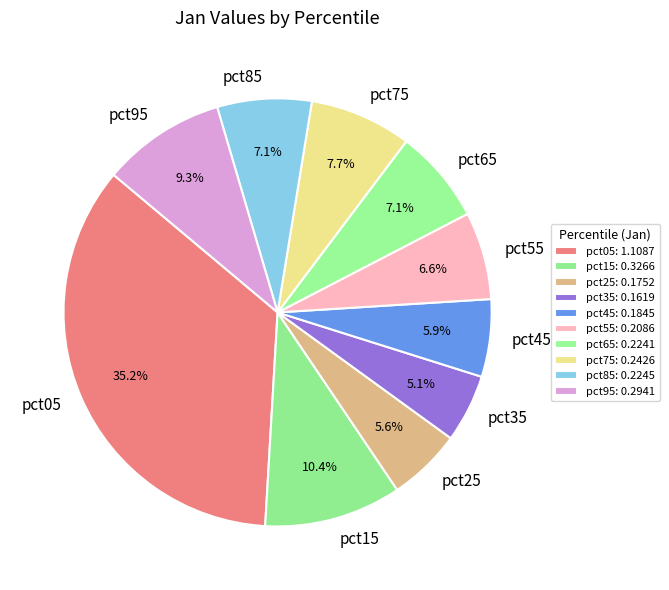

To the nearest percent, what is the difference between the pct75 and pct65 slice percentages?

1%